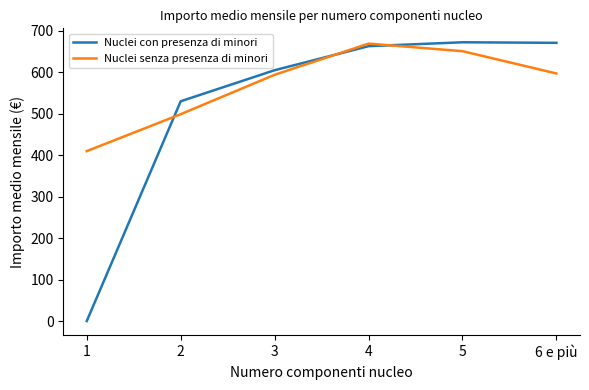

Count the number of categories in the chart.

6